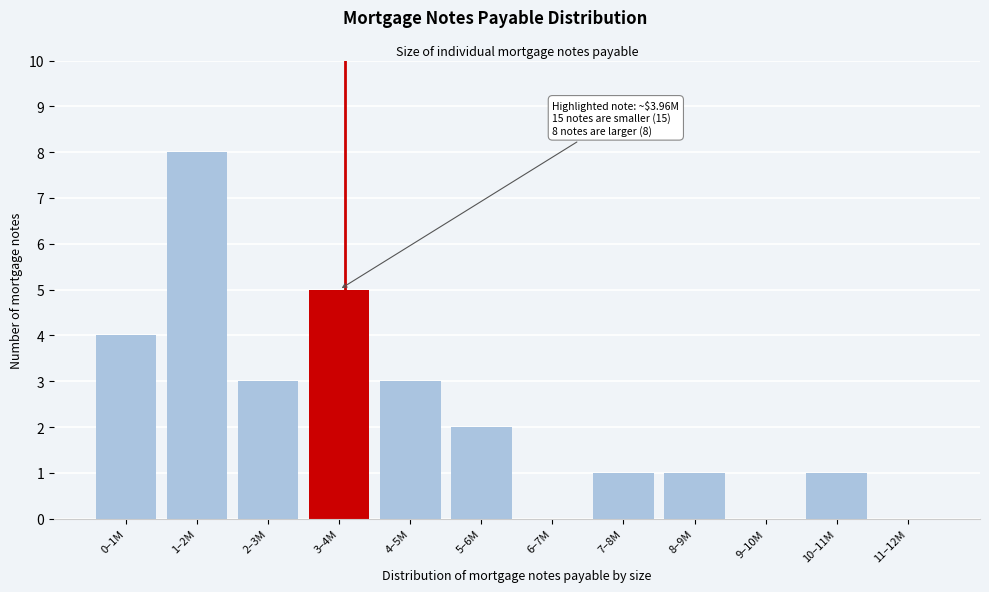

Reading left to right, transcribe all the data shown in this chart.

0–1M=4	1–2M=8	2–3M=3	3–4M=5	4–5M=3	5–6M=2	6–7M=0	7–8M=1	8–9M=1	9–10M=0	10–11M=1	11–12M=0